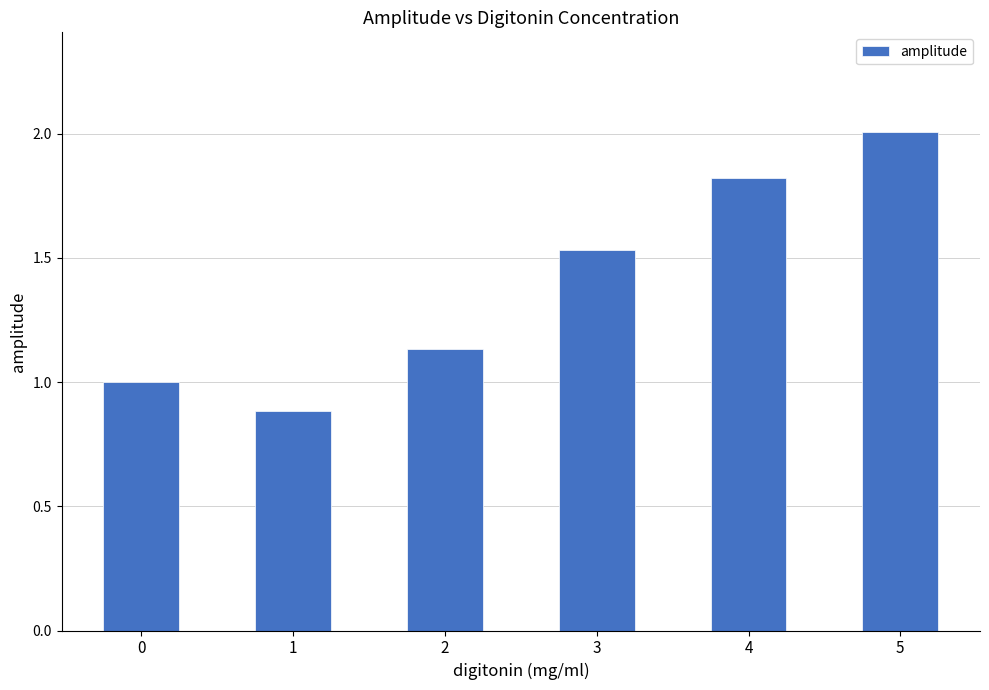

Rank the categories by value from lowest to highest.

1, 0, 2, 3, 4, 5